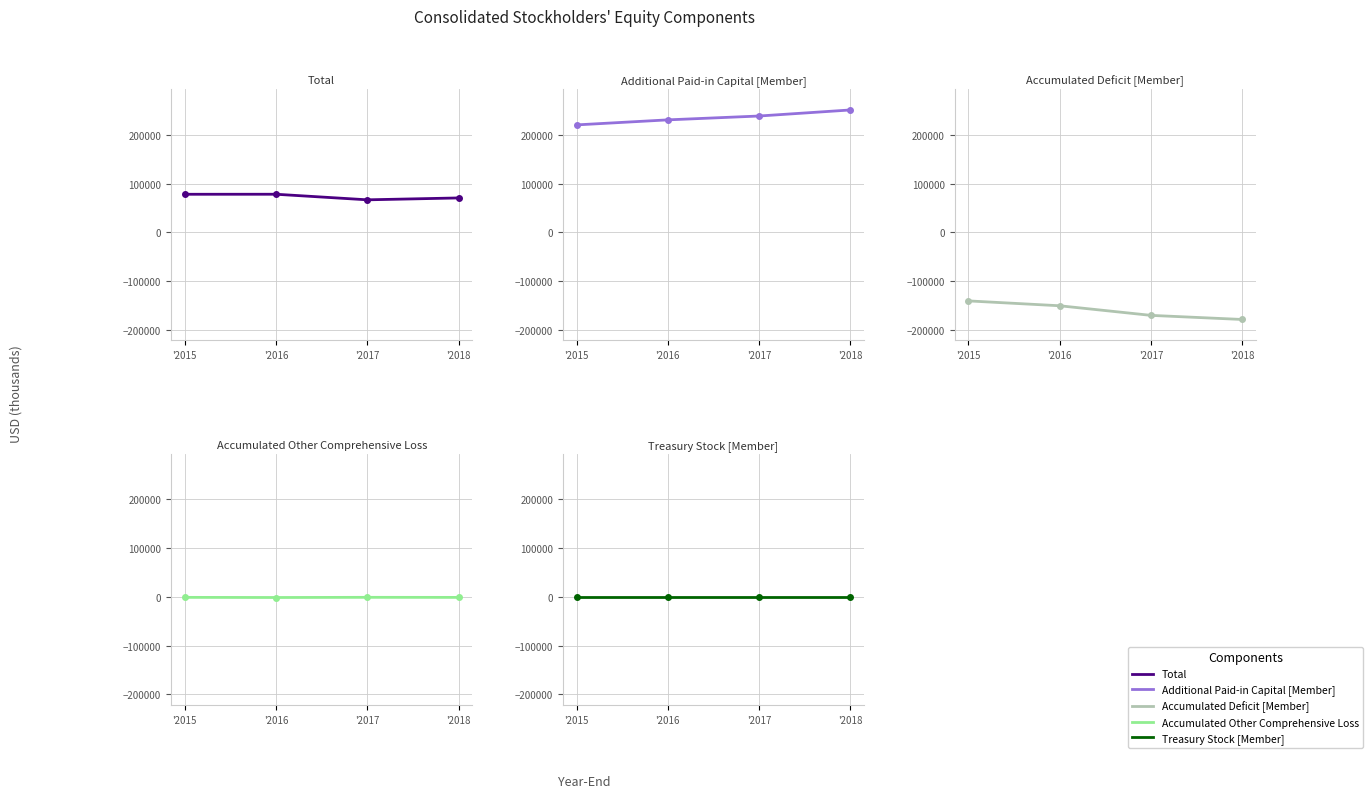

True or false: Treasury Stock [Member] and Additional Paid-in Capital [Member] cross at least once.

False